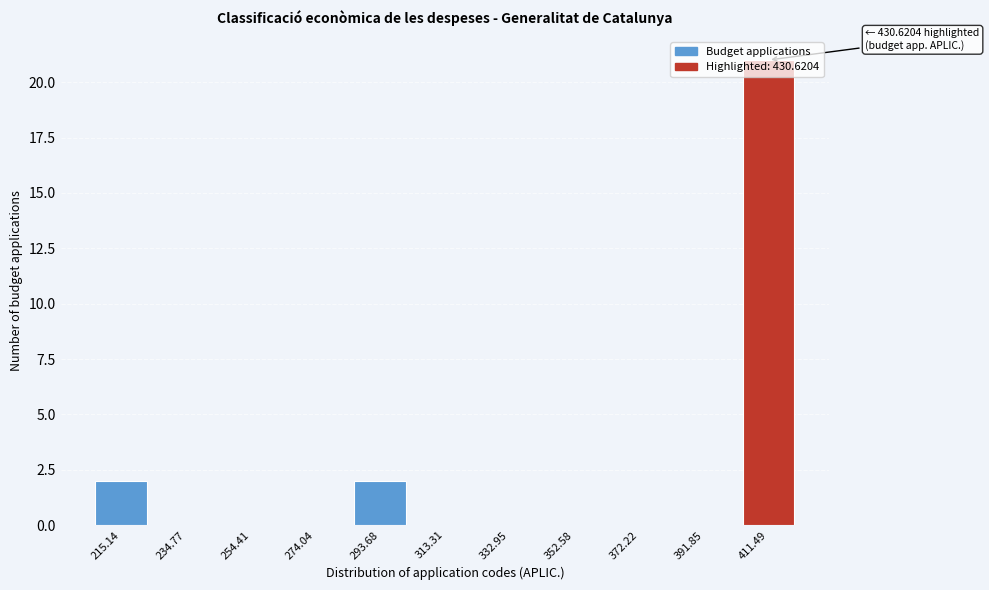

The chart shows a value of 28 at 411.49. True or false?

False